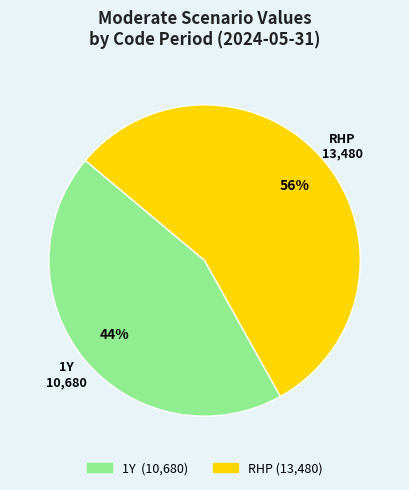

The 1Y slice represents 38% of the pie. True or false?

False